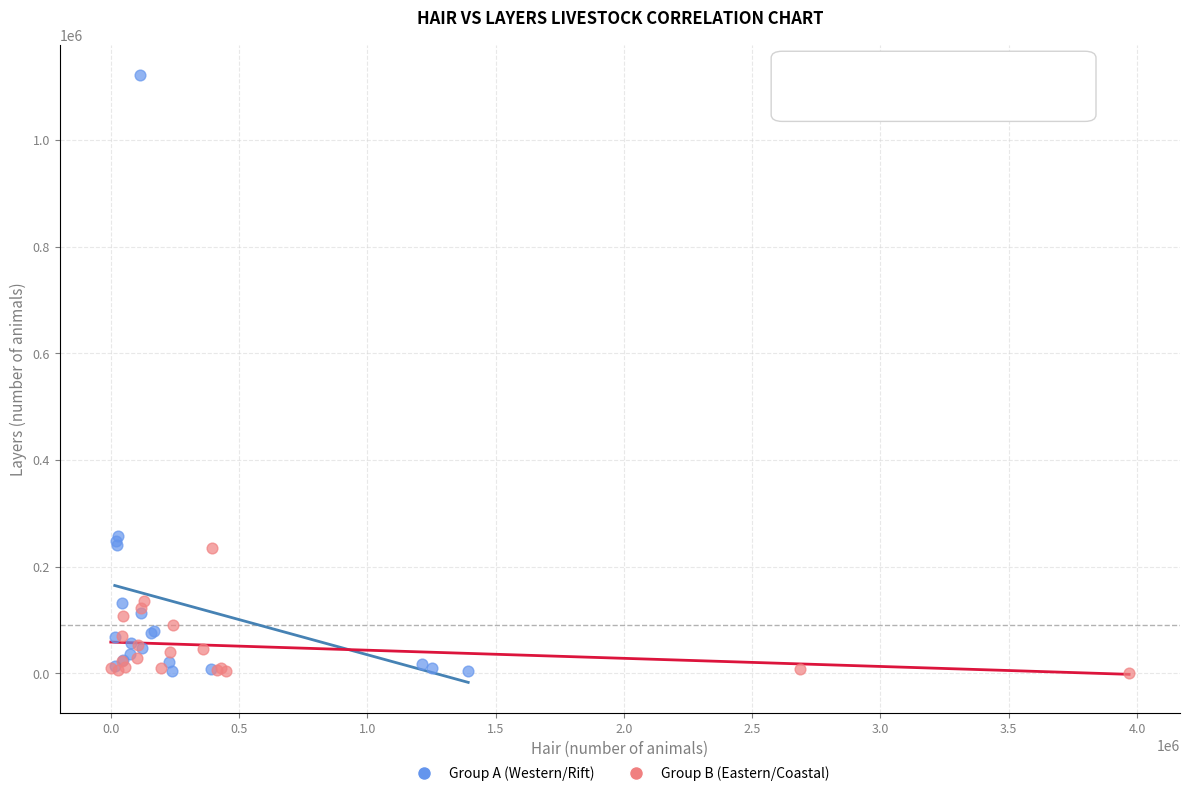

Which series has the widest spread of Y values?

Group A (Western/Rift)